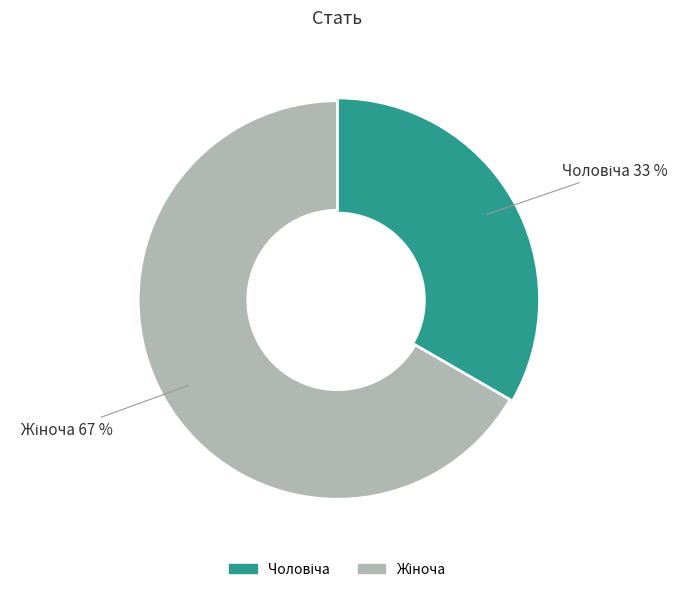

To the nearest percent, what is the average slice percentage?

50%